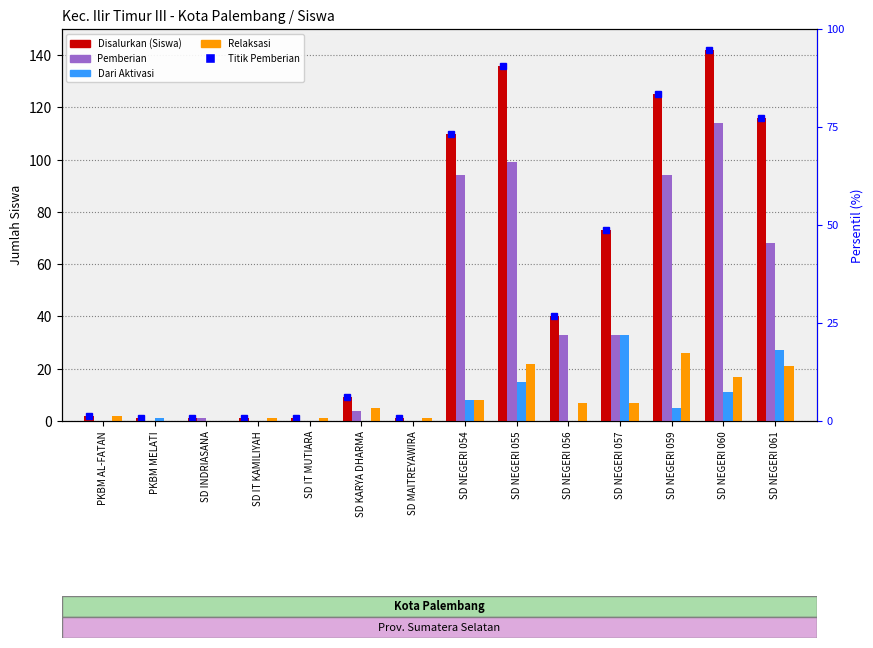

Is the value of Disalurkan (Siswa) at SD NEGERI 055 greater than the value of Pemberian at SD NEGERI 060?

Yes